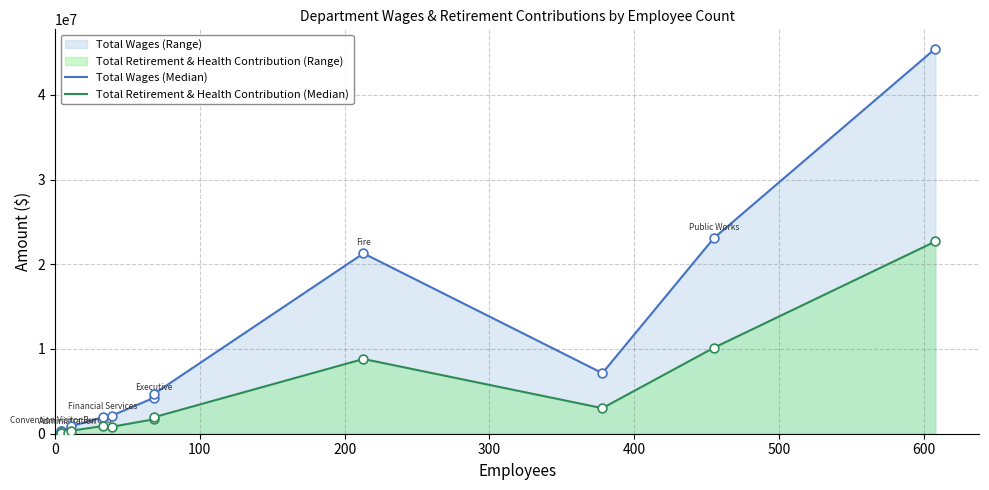

Which series contains the lowest Y value?

Total Retirement & Health Contribution (Median)